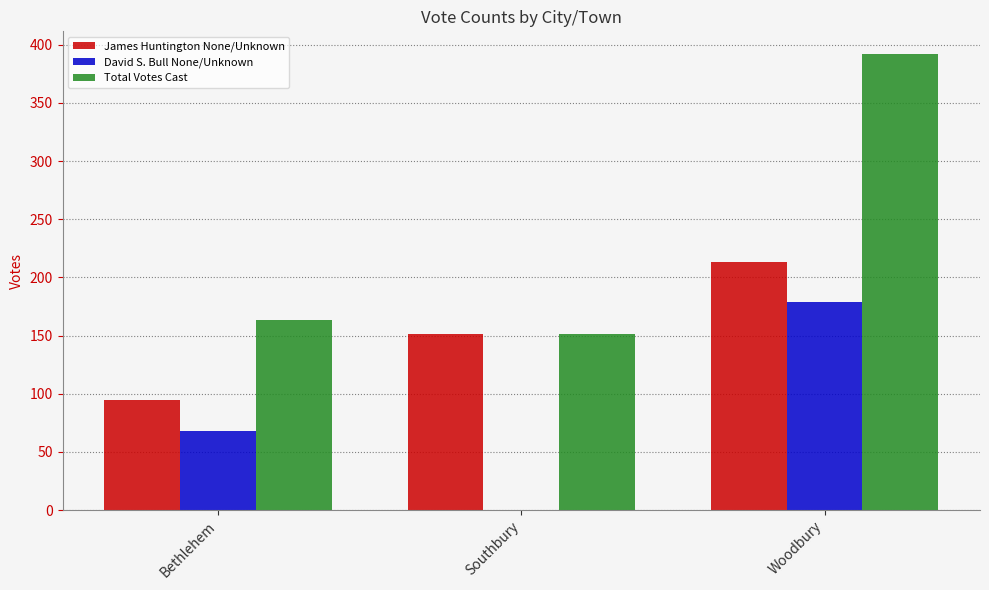

At which category is the sum across all series the highest?

Woodbury